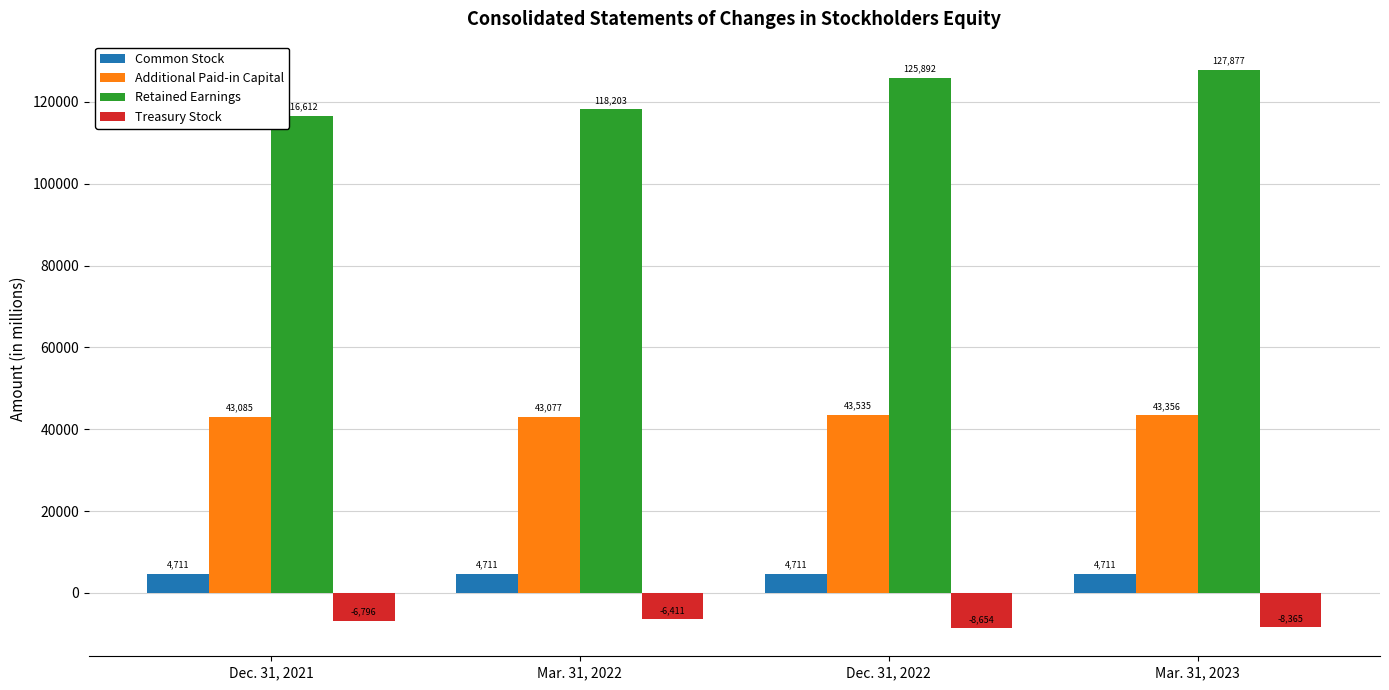

Which category has the lowest value in the Retained Earnings series?

Dec. 31, 2021